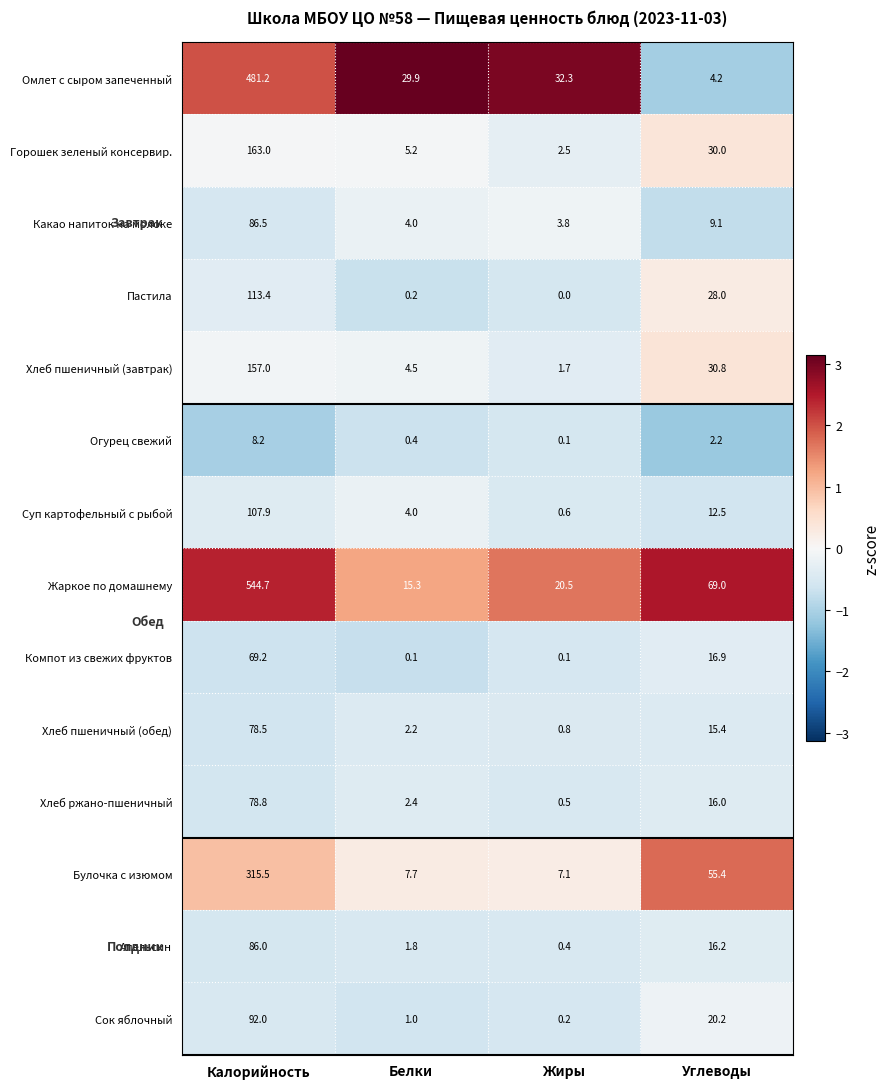

At which category does the chart reach its minimum across all series?

Жиры